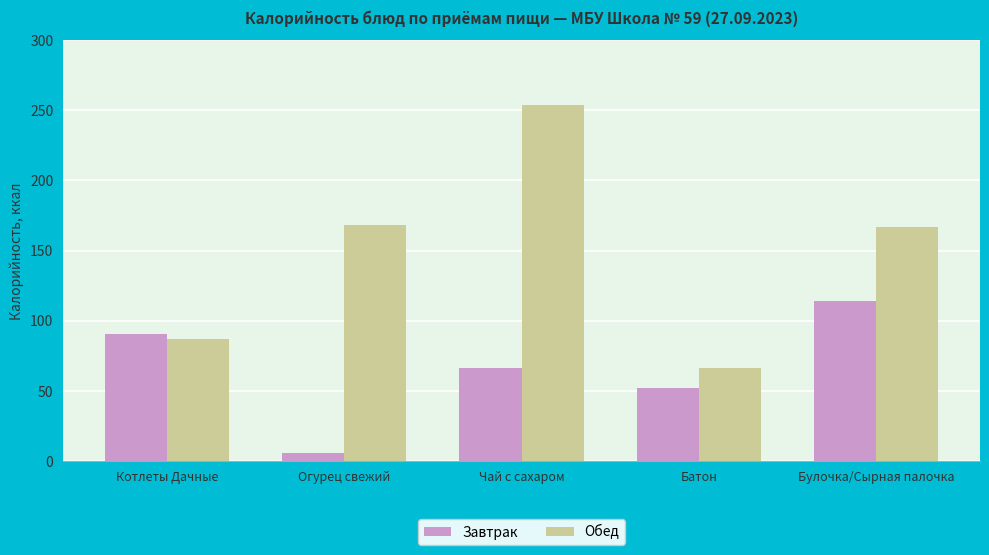

Which series has the widest spread of values?

Обед